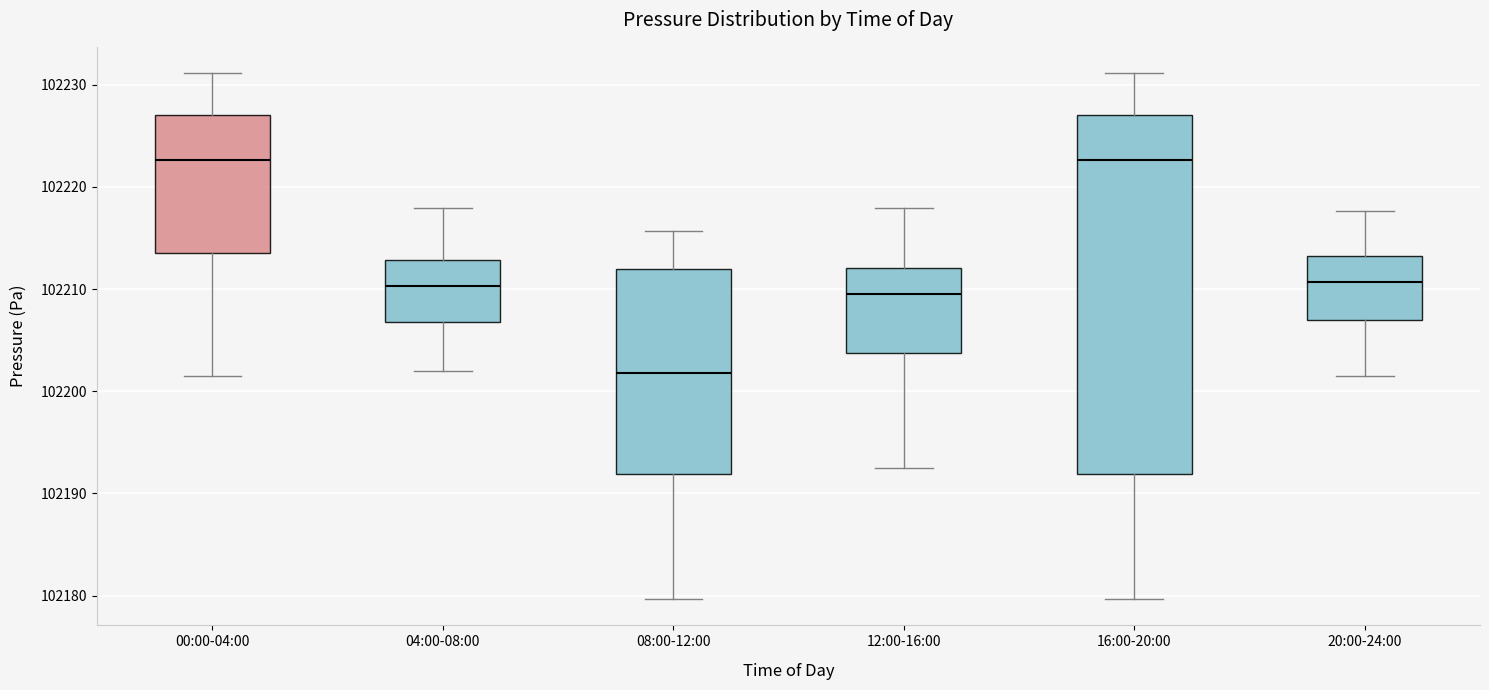

Reading left to right, read every box against the y-axis: the position of its median line, the range the box covers, and the ends of its whiskers. The values are not printed on the chart, so give them approximately, as read against the axis.

00:00-04:00: median 102223, box 102214 to 102227, whiskers 102201 to 102231
04:00-08:00: median 102210, box 102207 to 102213, whiskers 102202 to 102218
08:00-12:00: median 102202, box 102192 to 102212, whiskers 102180 to 102216
12:00-16:00: median 102210, box 102204 to 102212, whiskers 102192 to 102218
16:00-20:00: median 102223, box 102192 to 102227, whiskers 102180 to 102231
20:00-24:00: median 102211, box 102207 to 102213, whiskers 102201 to 102218